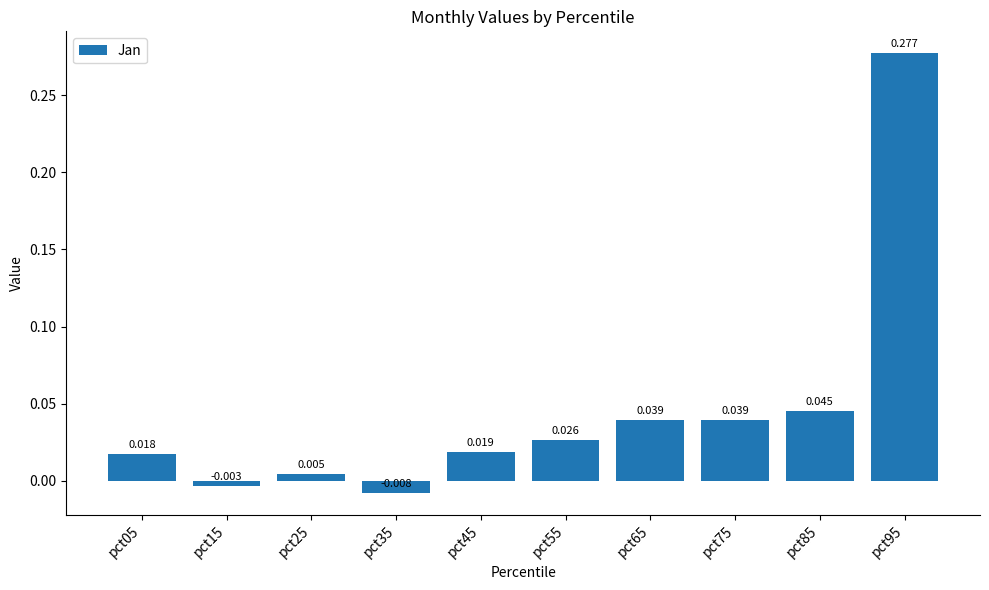

How many bars are there in total?

10